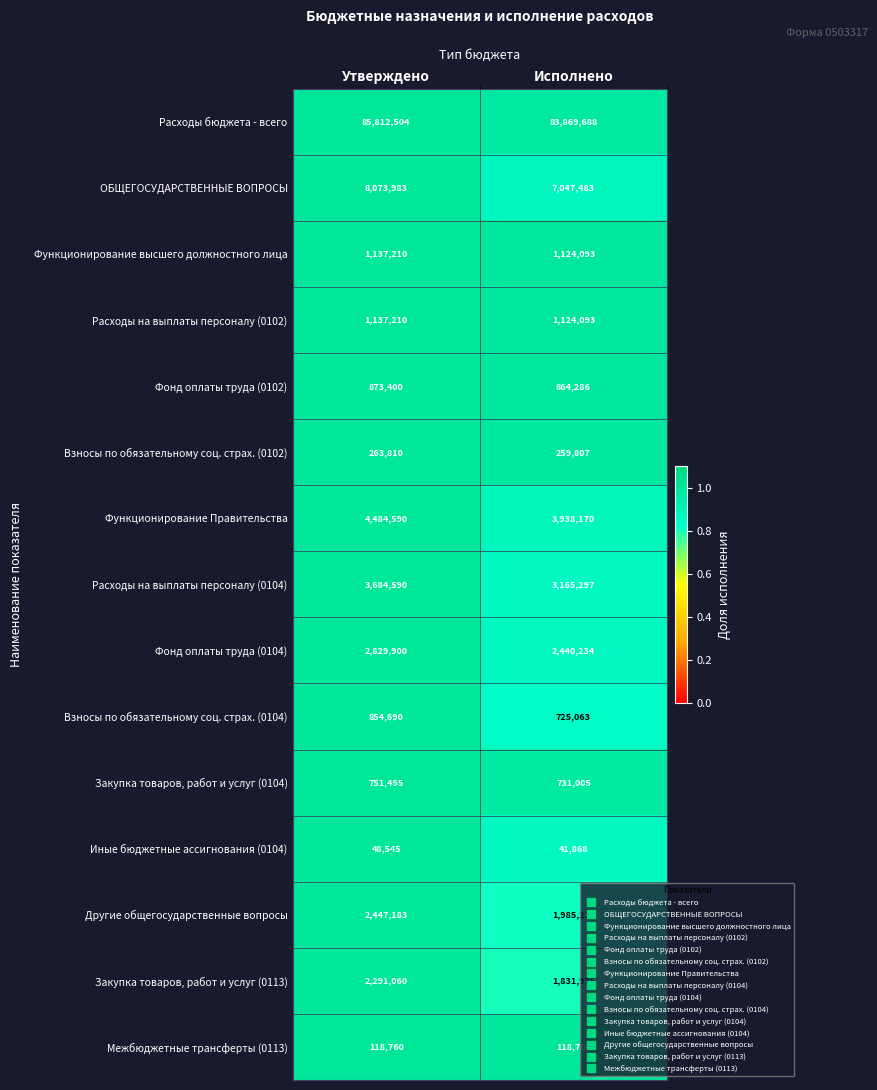

How many data points in Расходы на выплаты персоналу (0102) are less than 1137210?

1